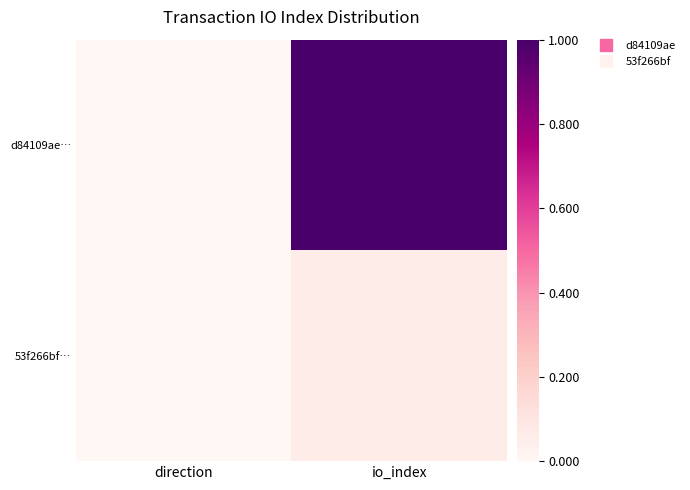

Reading left to right, transcribe all the data shown in this chart.

d84109ae…: direction=0.0	io_index=1.0
53f266bf…: direction=0.0	io_index=0.1